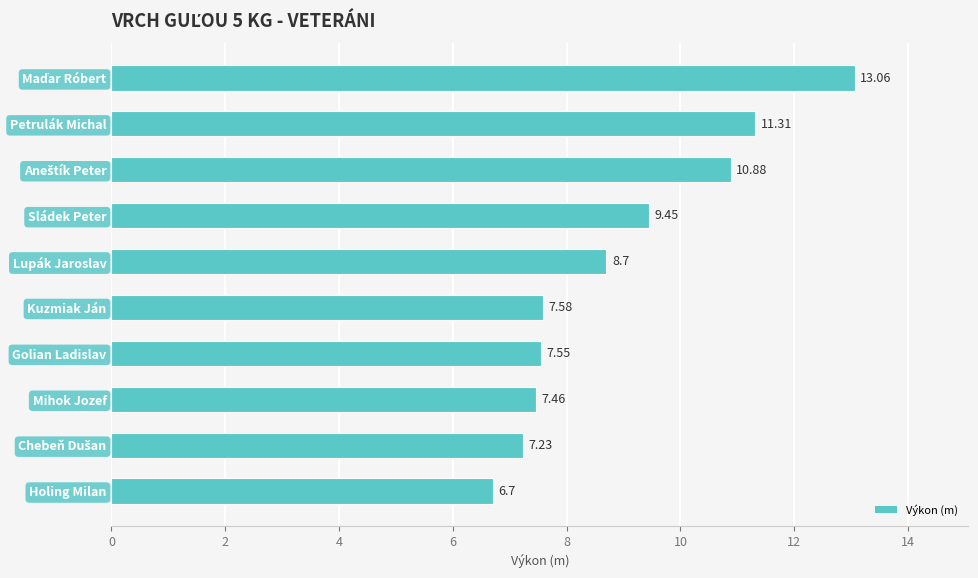

Which has a higher value, Lupák Jaroslav or Mihok Jozef?

Lupák Jaroslav